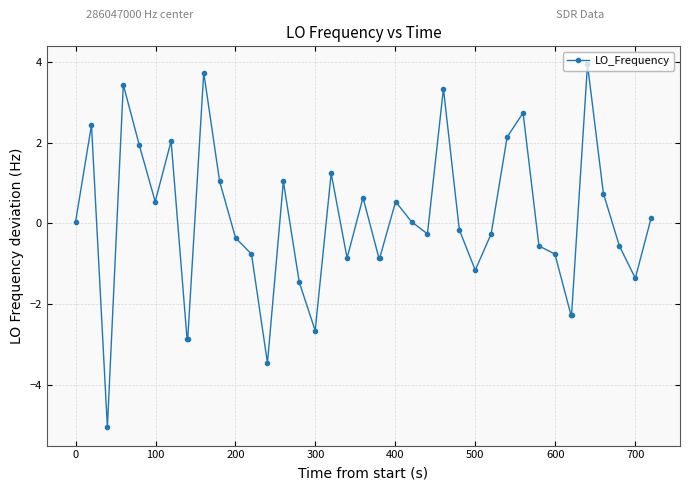

What is the value of the 29th point from the left?

-0.3